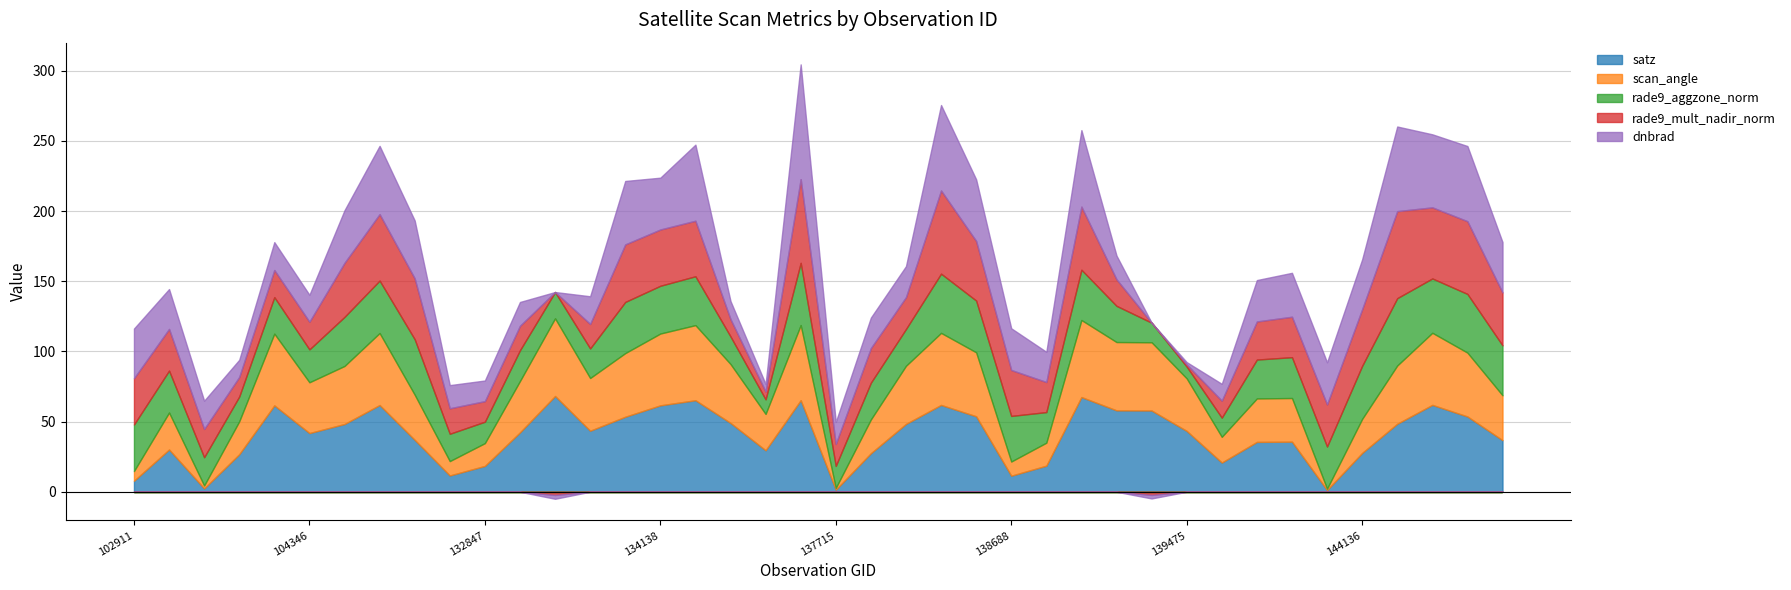

In dnbrad, how many points are lower than both neighbors (excluding endpoints)?

11